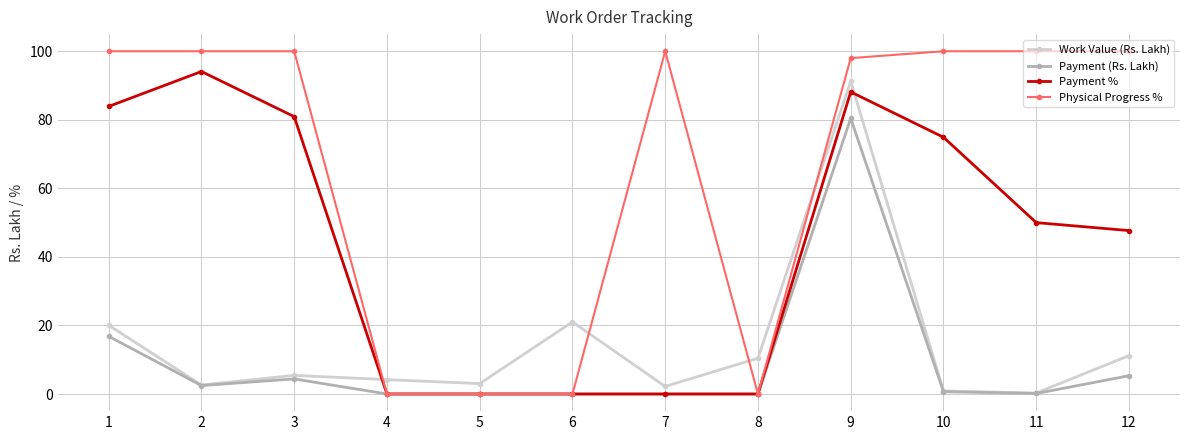

What is the average value of the Work Value (Rs. Lakh) series?

14.4